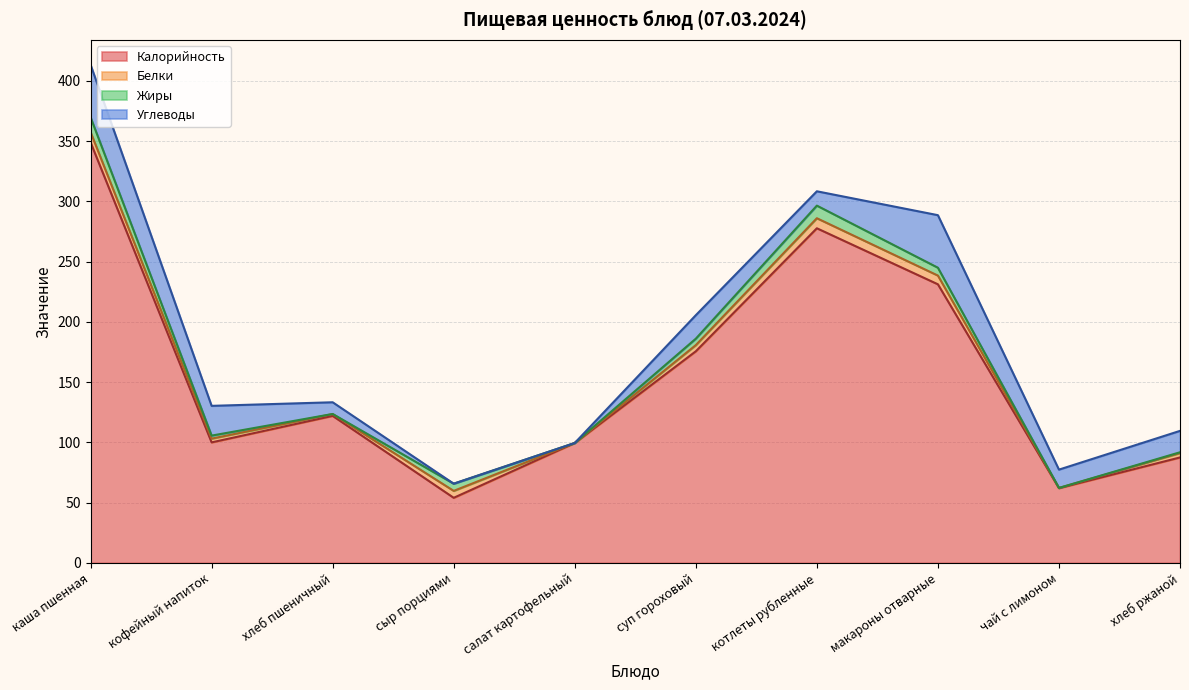

What is the label of the 8th point from the right?

хлеб пшеничный